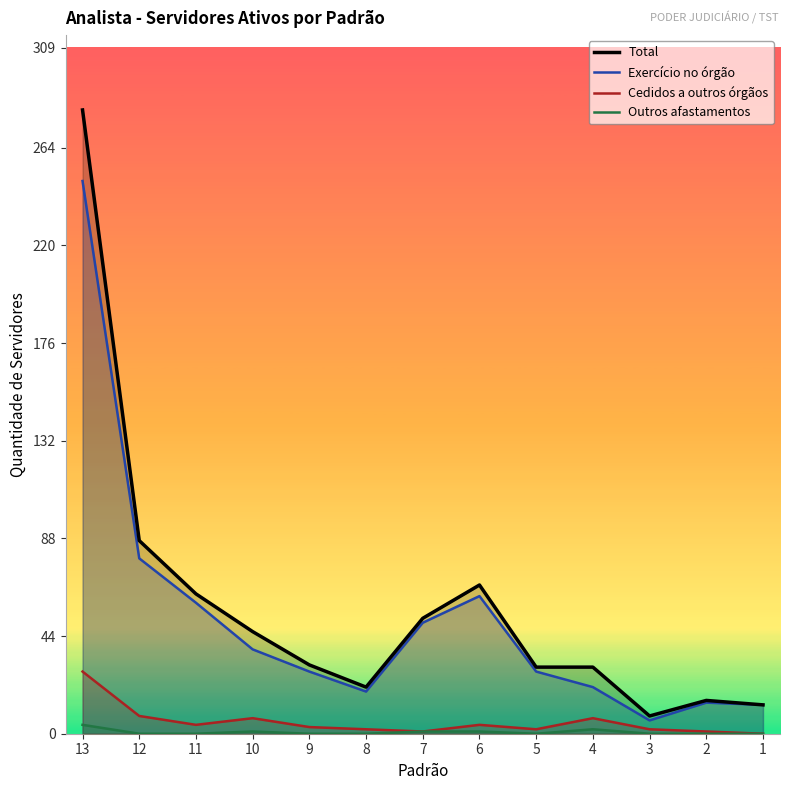

Between 12 and 6, which series saw the biggest shift?

Total